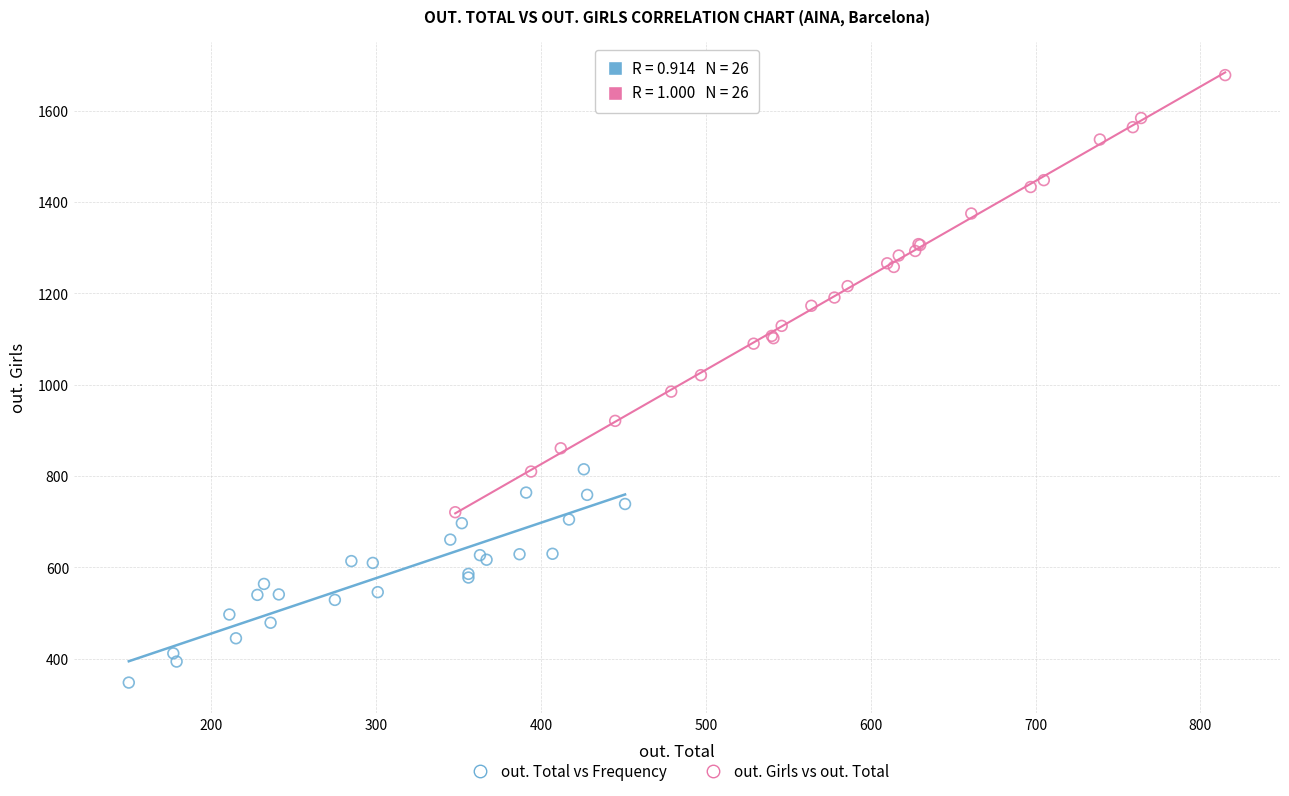

Which series has the widest spread of Y values?

out. Girls vs out. Total